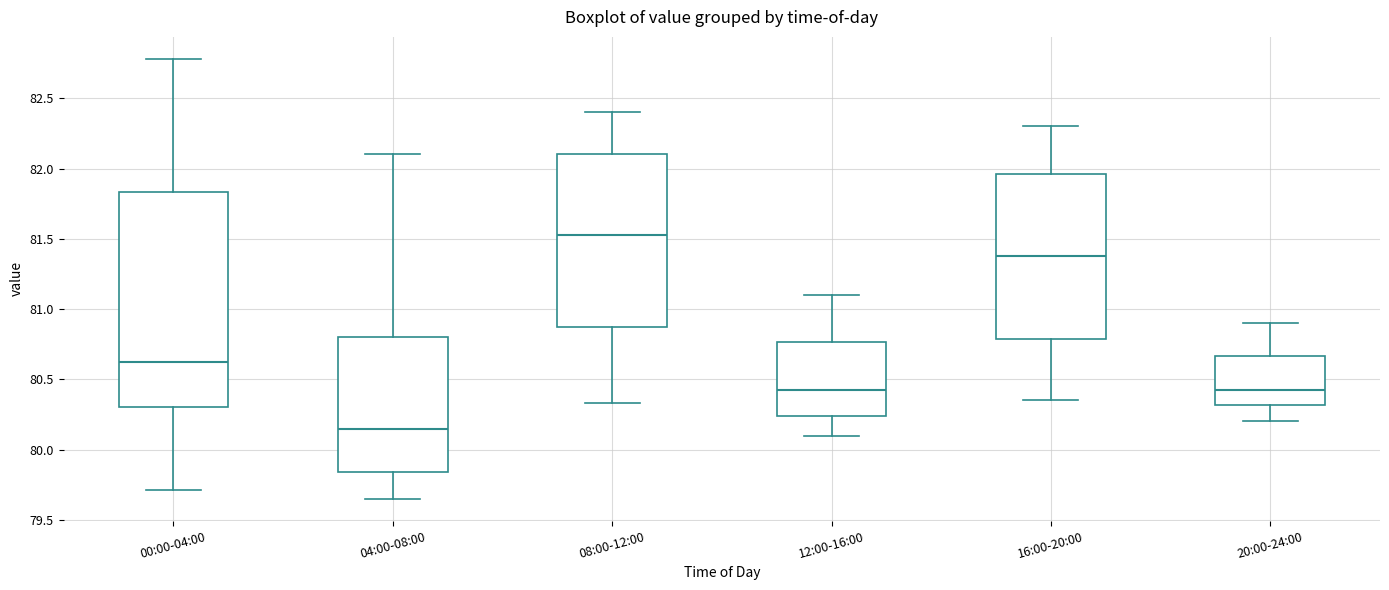

Reading left to right, transcribe this box plot: for each box, give where its median line is, the range the box spans, and where its two whiskers end, as read against the y-axis. The values are not printed on the chart, so give them approximately, as read against the axis.

00:00-04:00: median 80.60, box 80.30 to 81.85, whiskers 79.70 to 82.80
04:00-08:00: median 80.15, box 79.85 to 80.80, whiskers 79.65 to 82.10
08:00-12:00: median 81.55, box 80.90 to 82.10, whiskers 80.35 to 82.40
12:00-16:00: median 80.45, box 80.25 to 80.75, whiskers 80.10 to 81.10
16:00-20:00: median 81.40, box 80.80 to 81.95, whiskers 80.35 to 82.30
20:00-24:00: median 80.45, box 80.30 to 80.65, whiskers 80.20 to 80.90